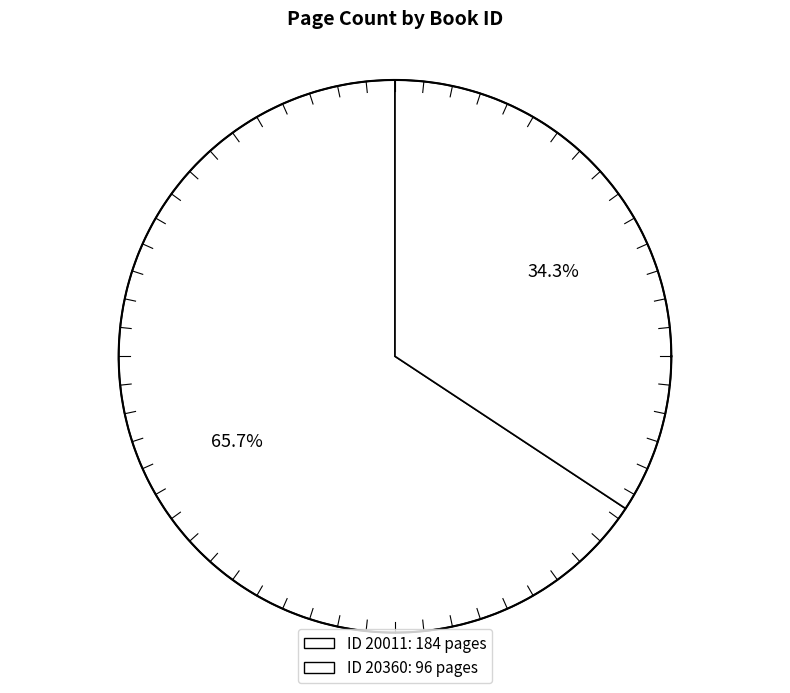

Rank the categories by value from lowest to highest.

20360, 20011